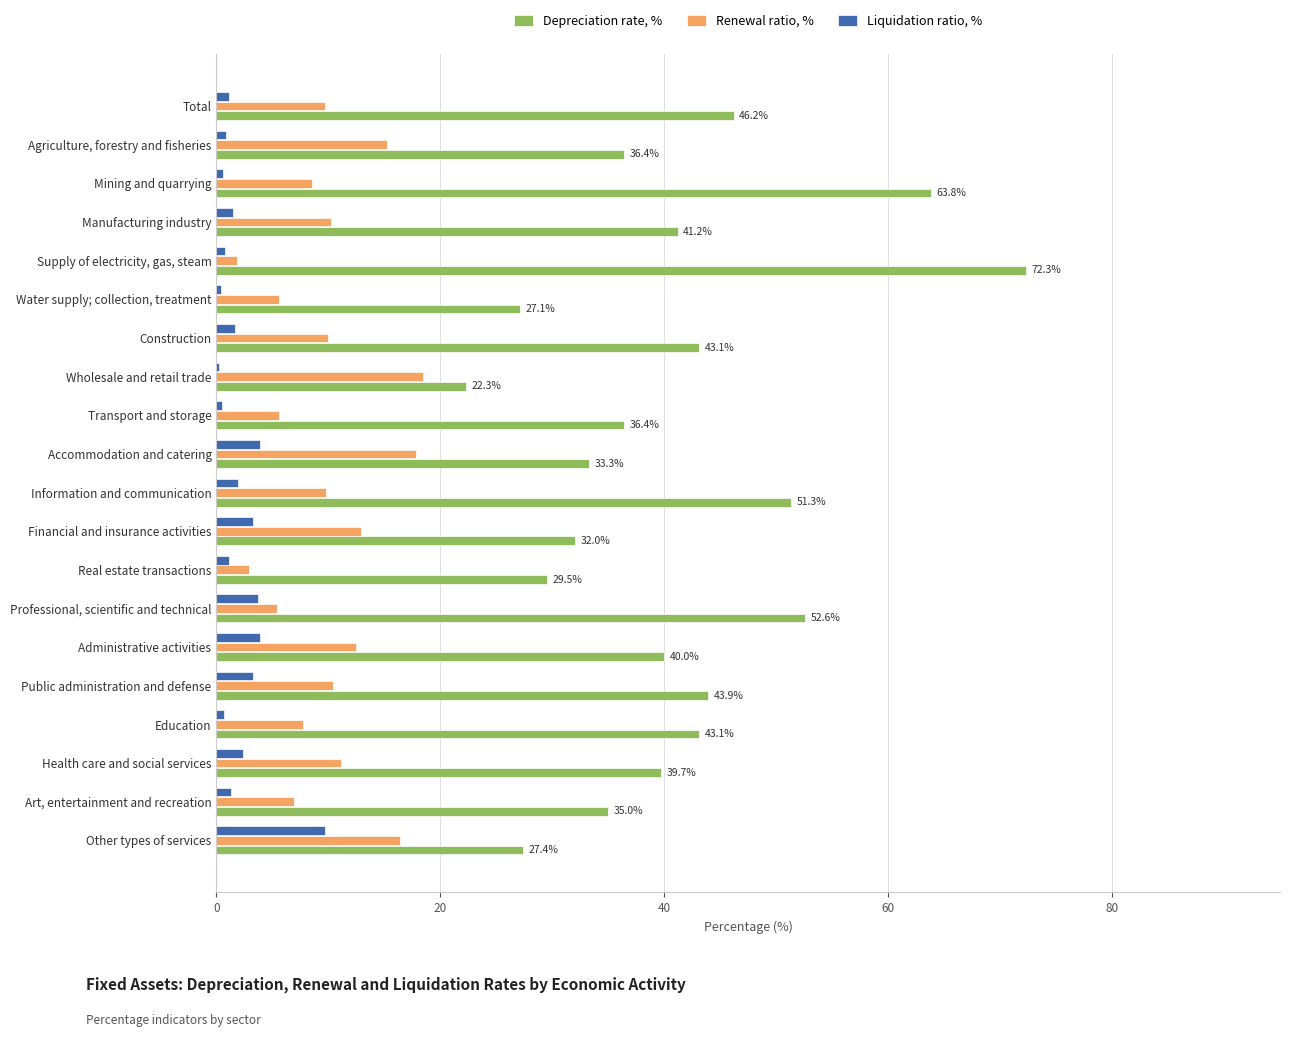

What is the sum of all Renewal ratio, % values?

198.9